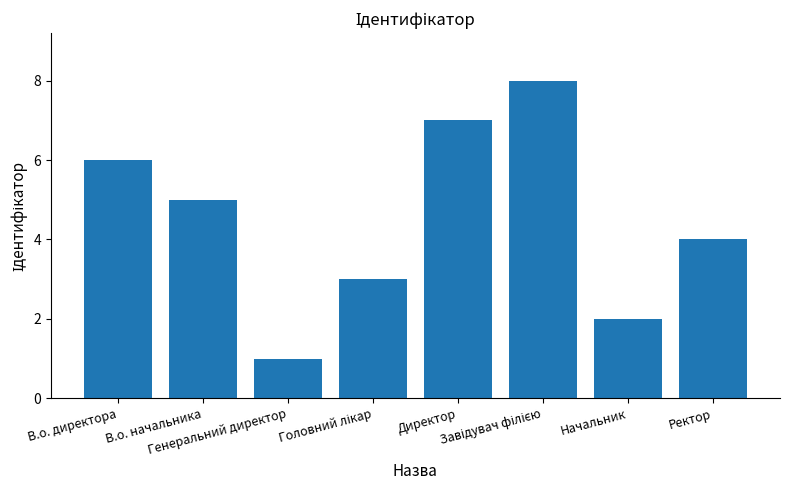

What is the difference between the maximum and minimum values?

7